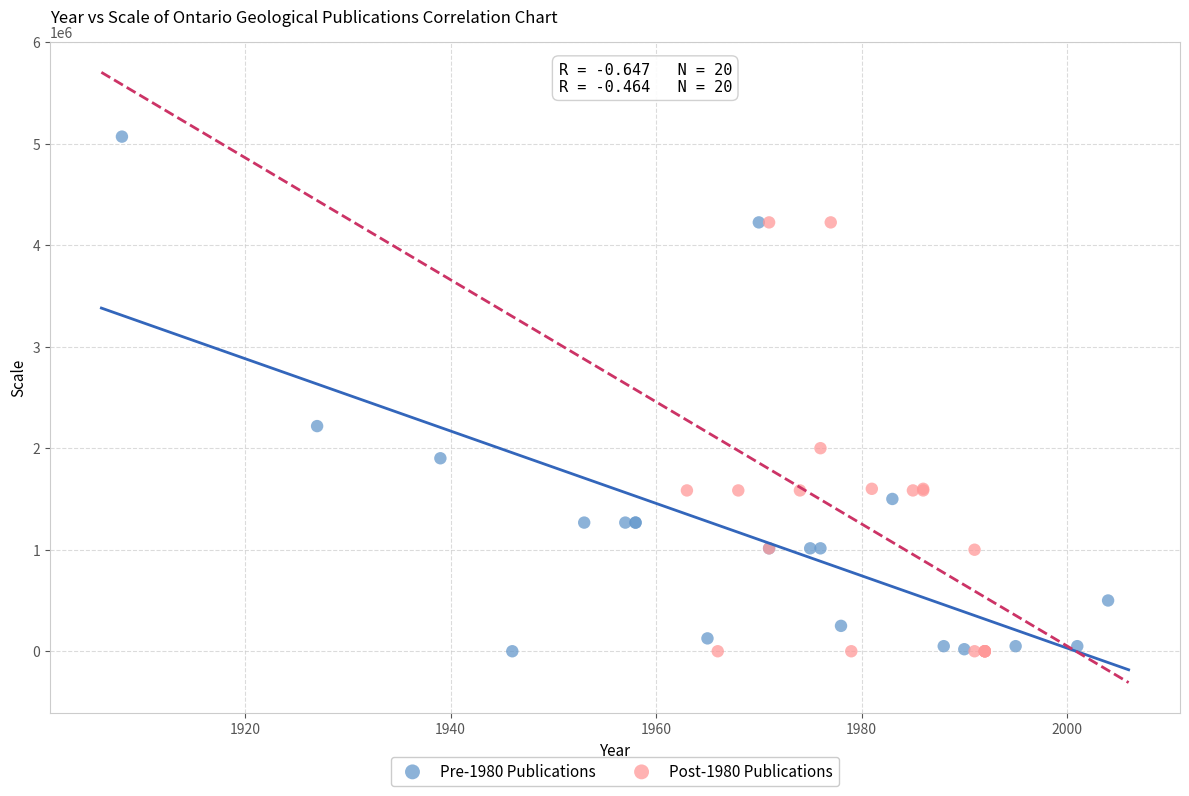

Which series has the largest Y range (max minus min)?

Pre-1980 Publications